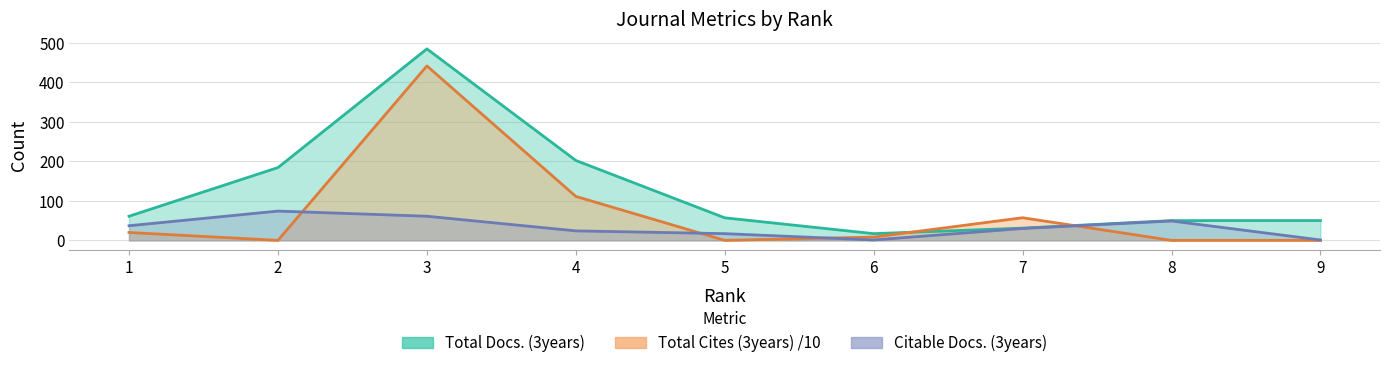

Between 9 and 6, which is larger?

9